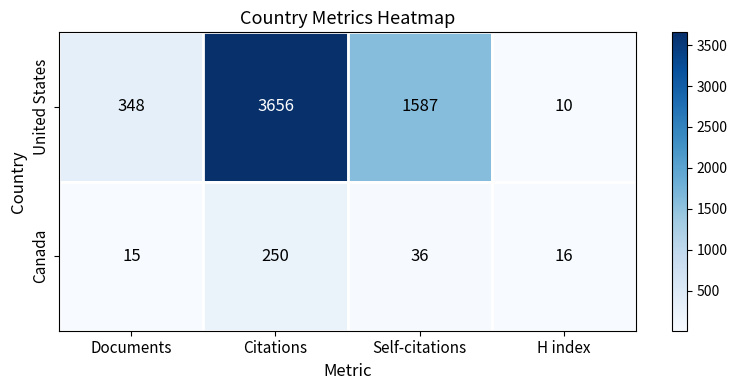

Read the United States value at Self-citations.

1587